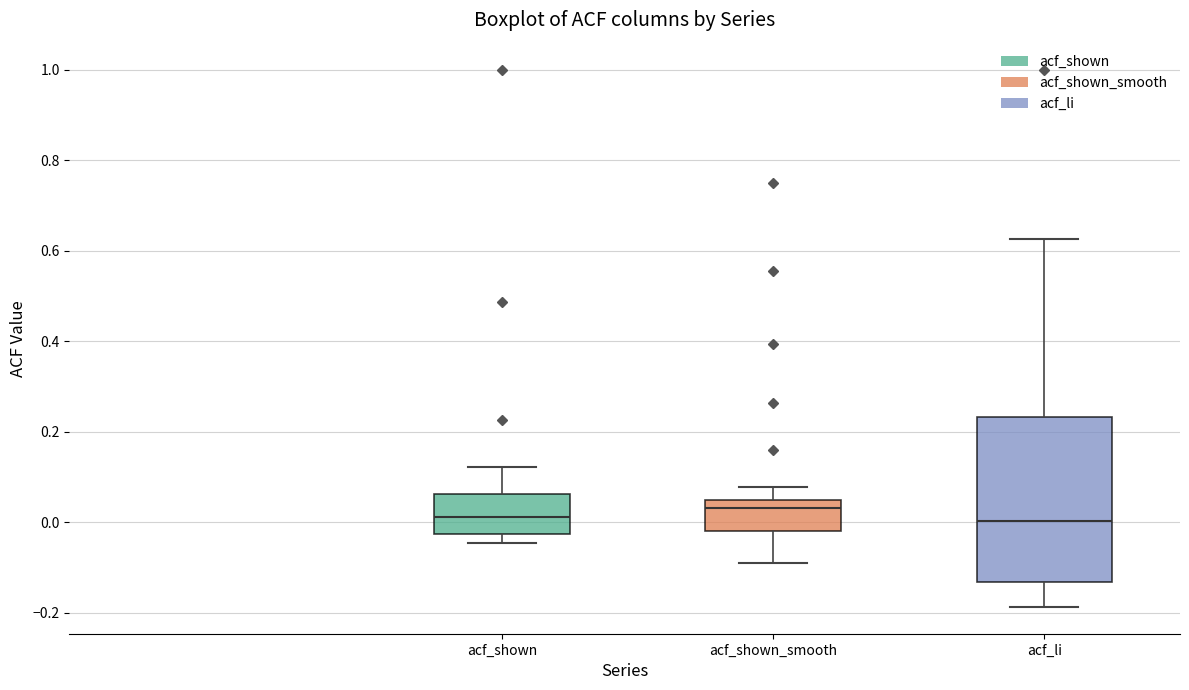

Reading left to right, read every box against the y-axis: the position of its median line, the range the box covers, and the ends of its whiskers. The values are not printed on the chart, so give them approximately, as read against the axis.

acf_shown: median 0.02, box -0.02 to 0.06, whiskers -0.04 to 0.12
acf_shown_smooth: median 0.04 (just below the box's upper edge), box -0.02 to 0.04, whiskers -0.08 to 0.08
acf_li: median 0.00, box -0.14 to 0.24, whiskers -0.18 to 0.62